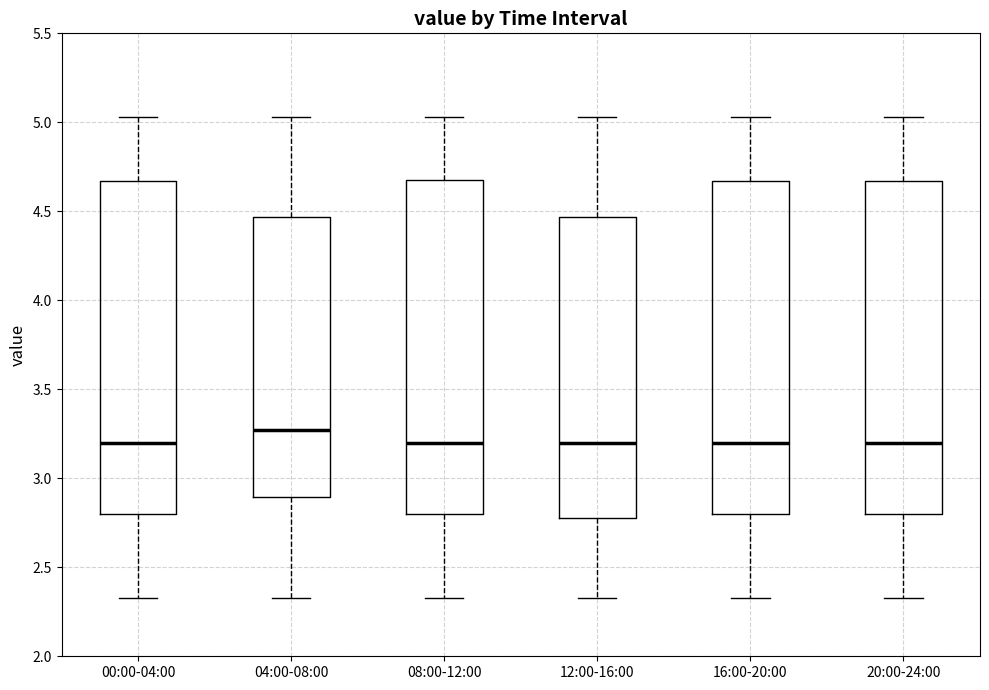

Where does the median line of the box for 16:00-20:00 sit on the y-axis? The values are not printed on the chart, so give them approximately, as read against the axis.

3.20